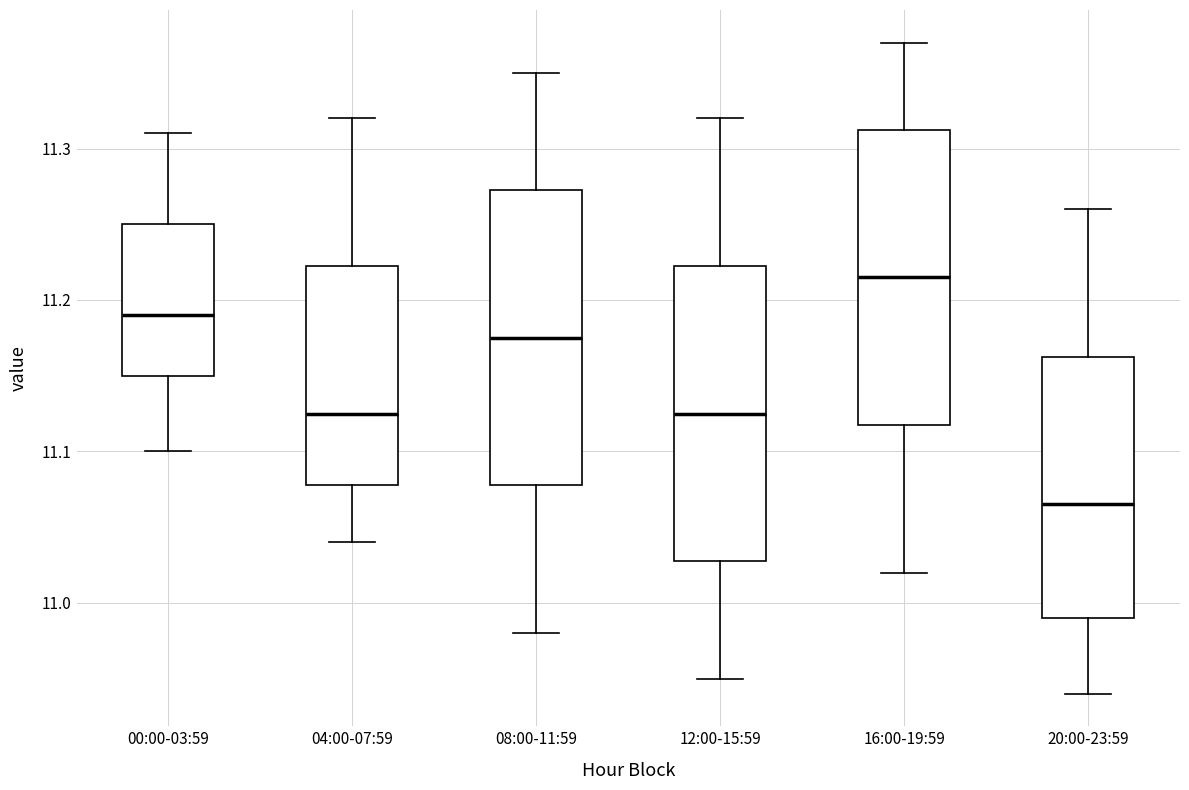

Reading left to right, read every box against the y-axis: the position of its median line, the range the box covers, and the ends of its whiskers. The values are not printed on the chart, so give them approximately, as read against the axis.

00:00-03:59: median 11.19, box 11.15 to 11.25, whiskers 11.10 to 11.31
04:00-07:59: median 11.13, box 11.08 to 11.22, whiskers 11.04 to 11.32
08:00-11:59: median 11.18, box 11.08 to 11.27, whiskers 10.98 to 11.35
12:00-15:59: median 11.13, box 11.03 to 11.22, whiskers 10.95 to 11.32
16:00-19:59: median 11.22, box 11.12 to 11.31, whiskers 11.02 to 11.37
20:00-23:59: median 11.07, box 10.99 to 11.16, whiskers 10.94 to 11.26